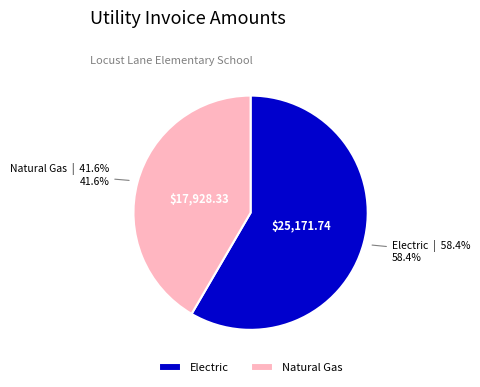

What percentage is the Natural Gas slice, to the nearest percent?

42%